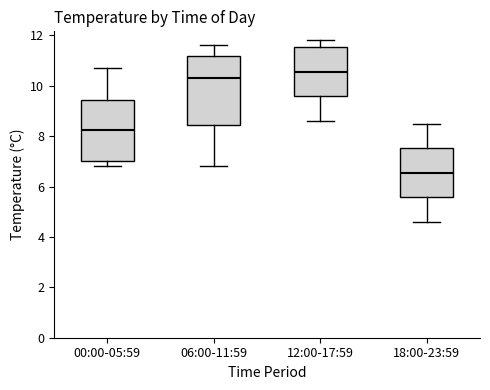

Reading left to right, transcribe this box plot: for each box, give where its median line is, the range the box spans, and where its two whiskers end, as read against the y-axis. The values are not printed on the chart, so give them approximately, as read against the axis.

00:00-05:59: median 8.2, box 7.0 to 9.4, whiskers 6.8 to 10.8
06:00-11:59: median 10.4, box 8.4 to 11.2, whiskers 6.8 to 11.6
12:00-17:59: median 10.6, box 9.6 to 11.6, whiskers 8.6 to 11.8
18:00-23:59: median 6.6, box 5.6 to 7.6, whiskers 4.6 to 8.6